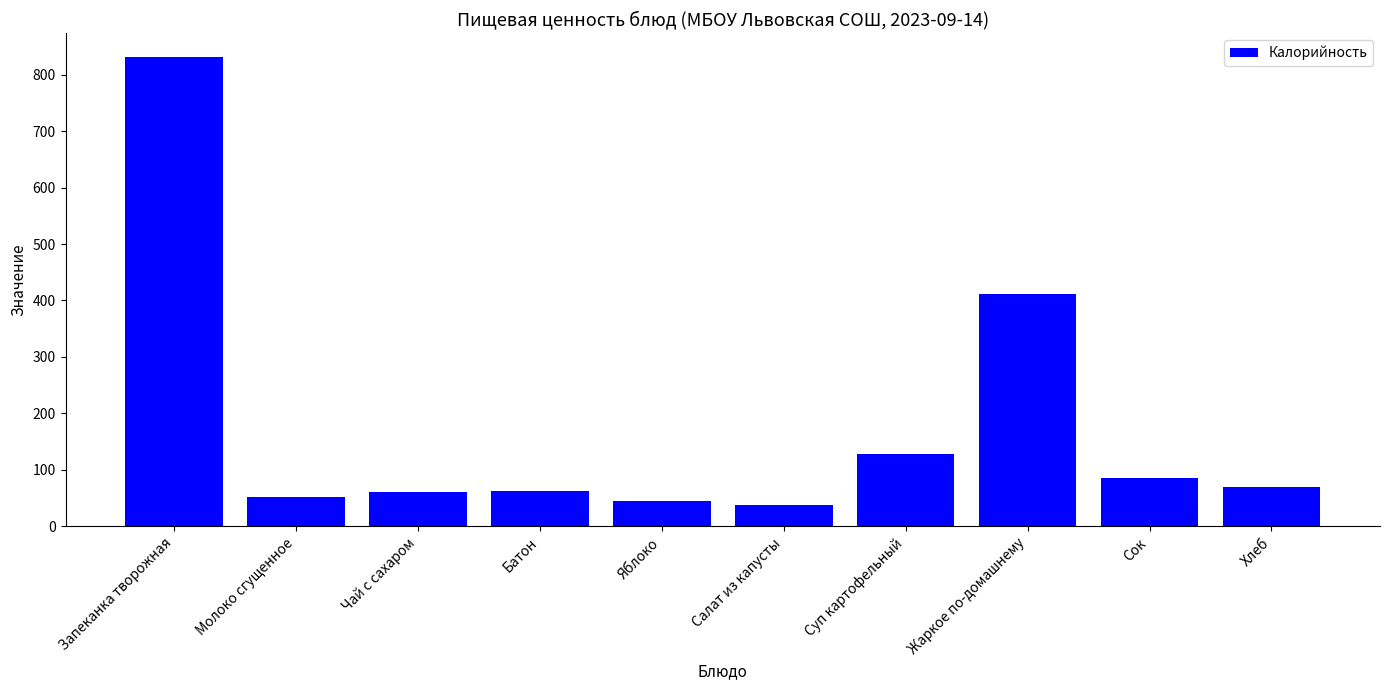

What is the sum of the values at Яблоко and Салат из капусты?

82.4